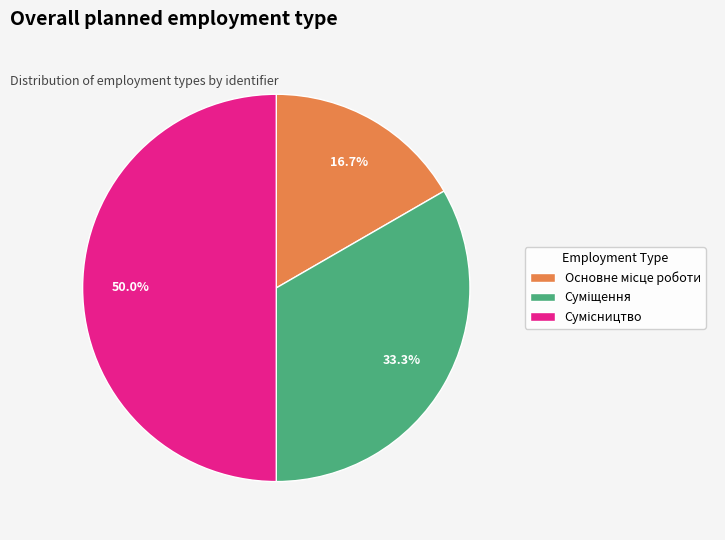

Count the number of slices in the pie.

3